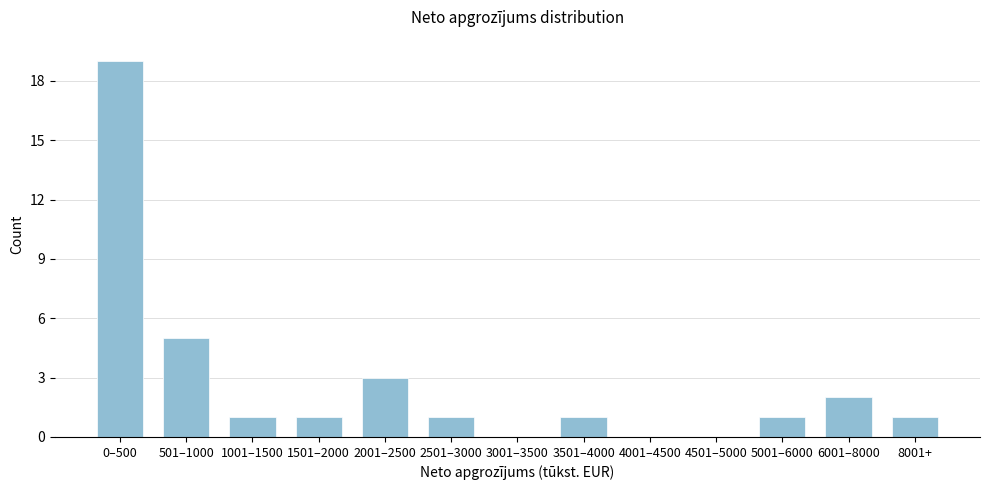

Reading right to left, extract all data points from this chart.

8001+=1	6001–8000=2	5001–6000=1	4501–5000=0	4001–4500=0	3501–4000=1	3001–3500=0	2501–3000=1	2001–2500=3	1501–2000=1	1001–1500=1	501–1000=5	0–500=19